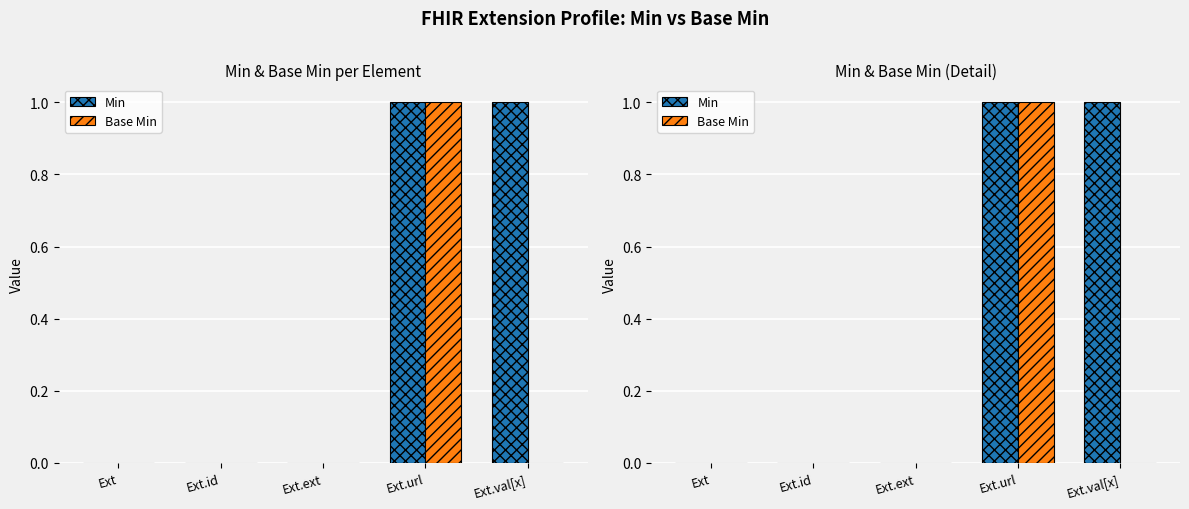

List the series in order of their overall mean, lowest first.

Base Min, Min